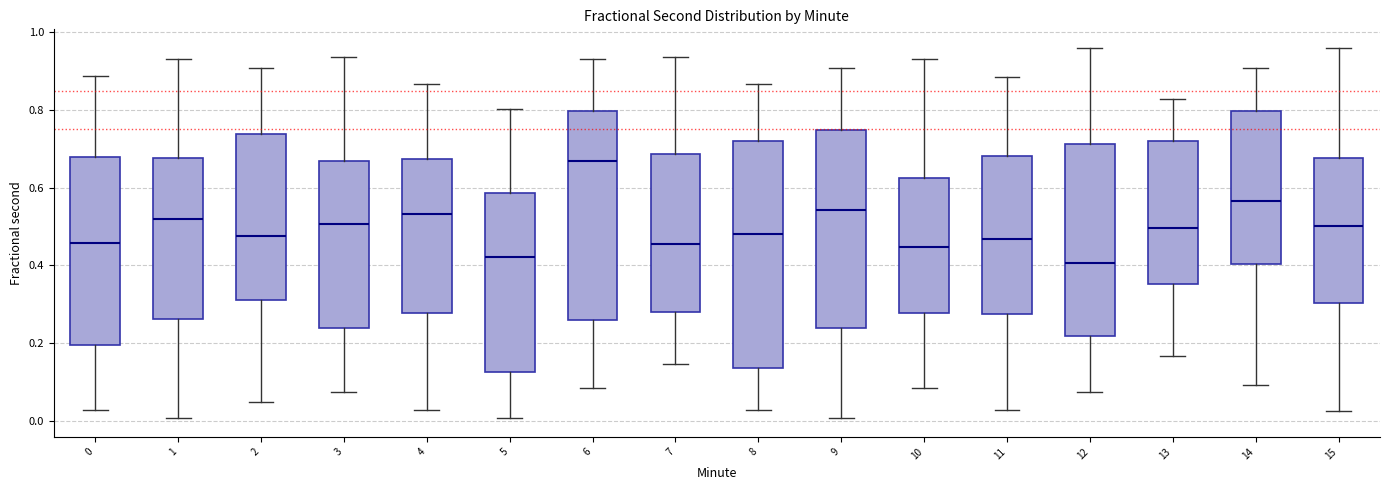

Which box has the highest median line?

6